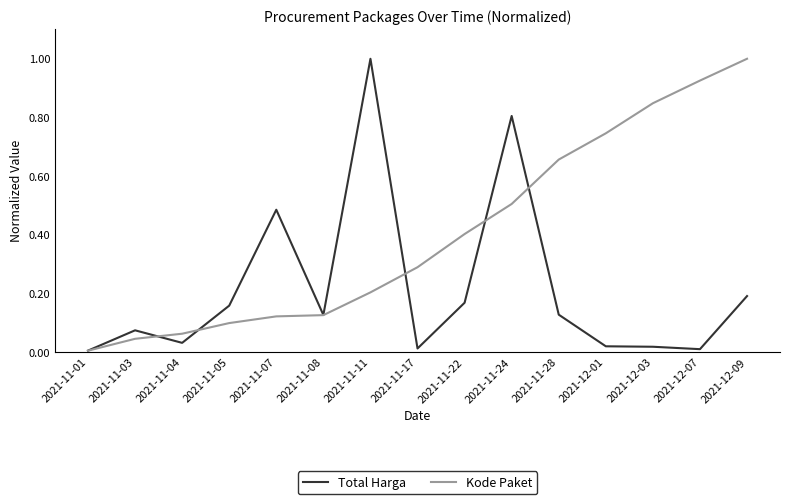

The Kode Paket series shows 0.0 at 2021-11-04. True or false?

False